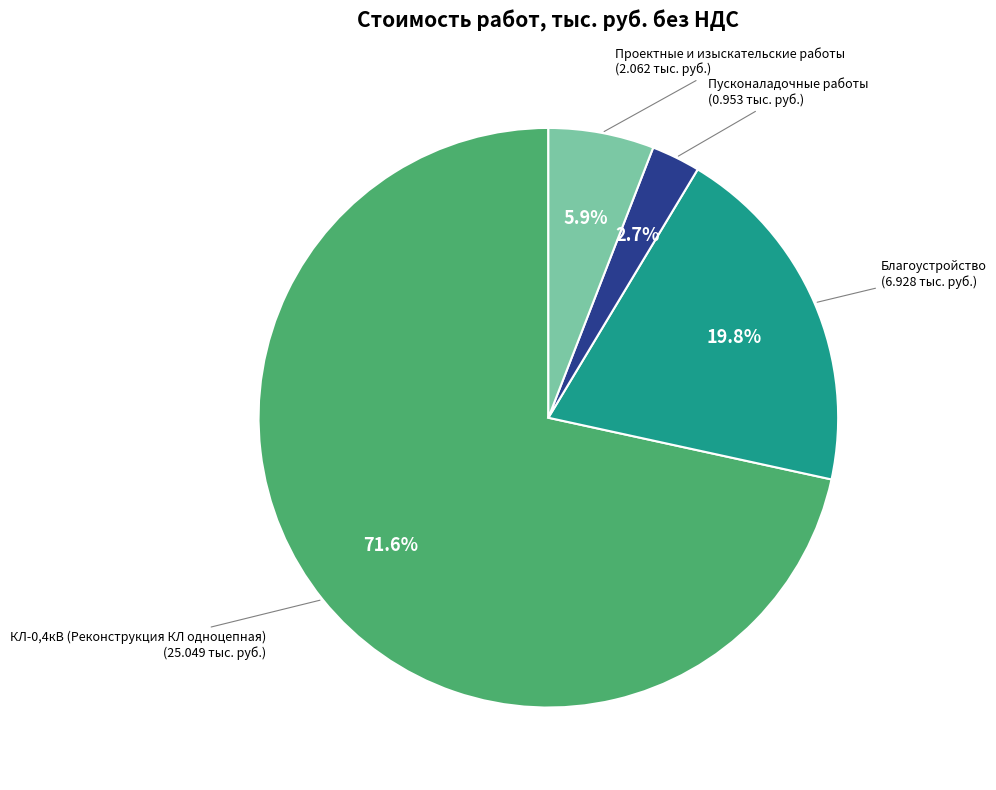

Does Благоустройство account for over 50% of the chart?

No